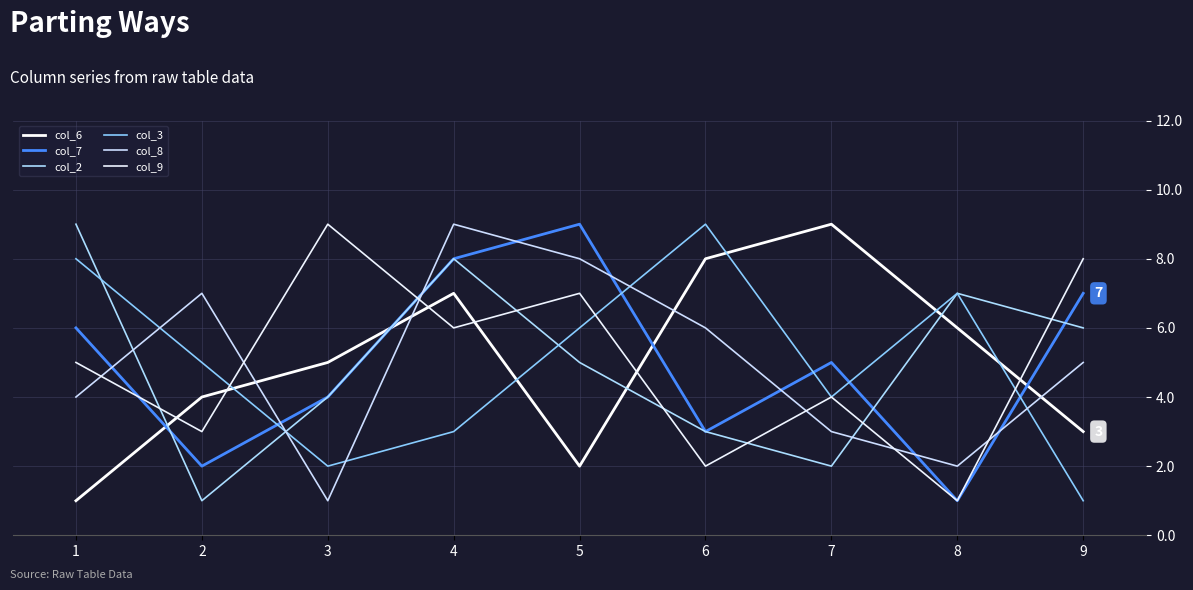

Reading left to right, list all the values displayed in this chart.

col_6: 1	4	5	7	2	8	9	6	3
col_7: 6	2	4	8	9	3	5	1	7
col_2: 9	1	4	8	5	3	2	7	6
col_3: 8	5	2	3	6	9	4	7	1
col_8: 4	7	1	9	8	6	3	2	5
col_9: 5	3	9	6	7	2	4	1	8